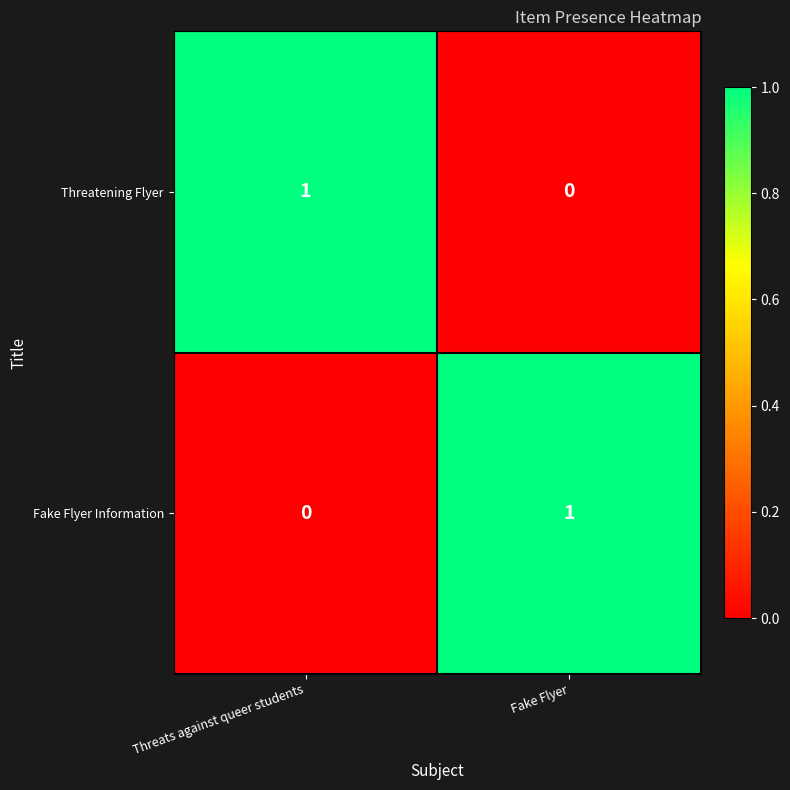

Reading right to left, list all the values displayed in this chart.

Threatening Flyer: Fake Flyer=0	Threats against queer students=1
Fake Flyer Information: Fake Flyer=1	Threats against queer students=0